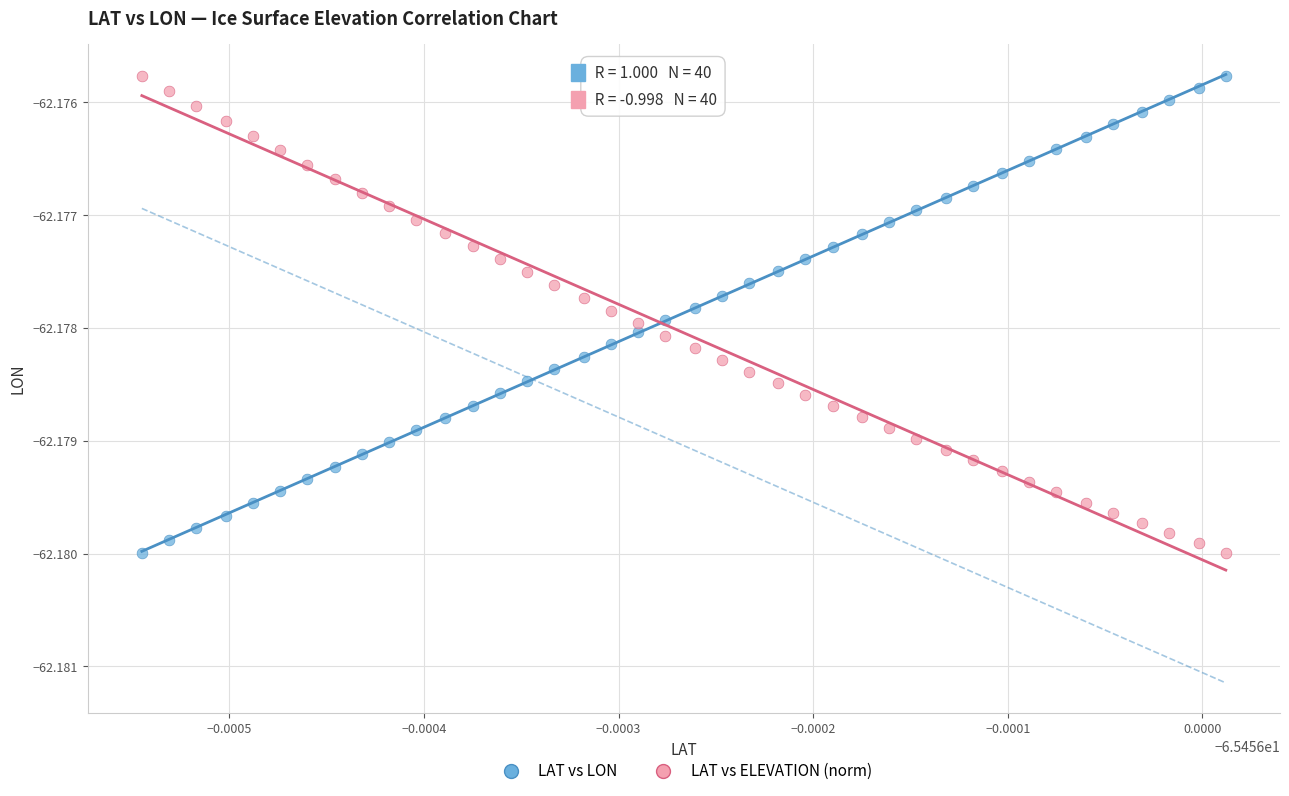

How many points are shown in the scatter plot?

80